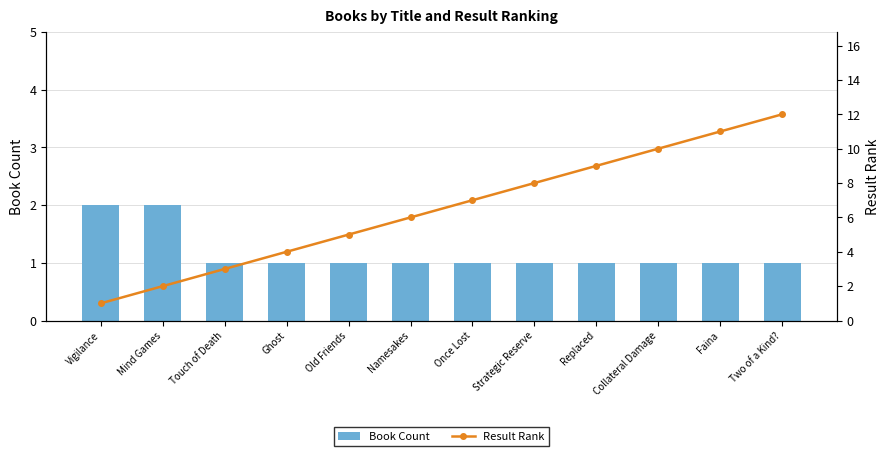

What is the greatest value displayed?

12